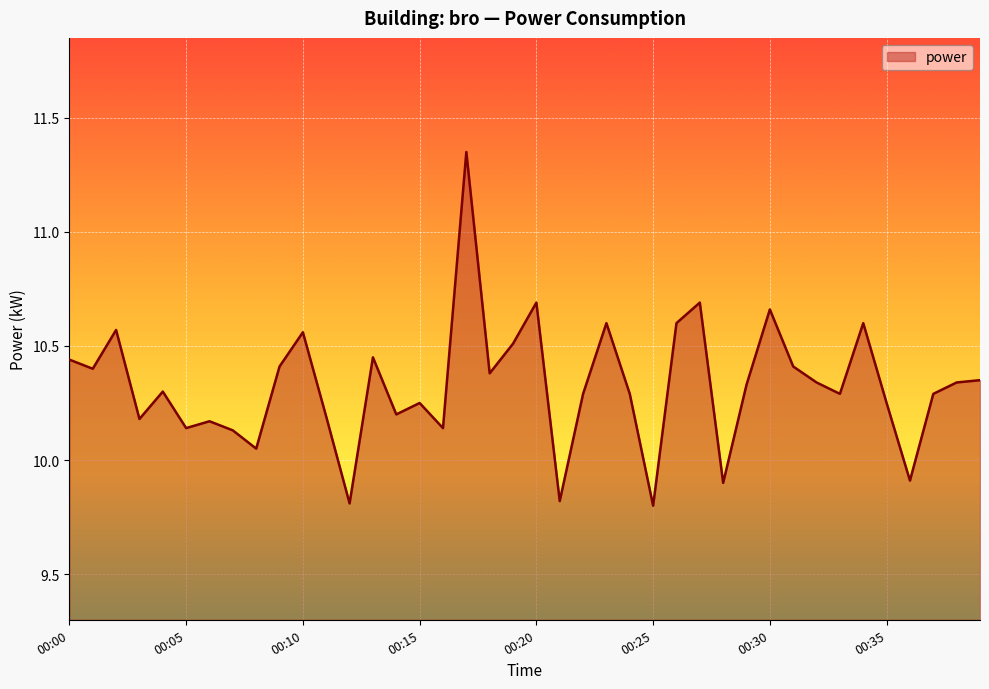

True or false: the data has more than 0 interior local peaks.

True